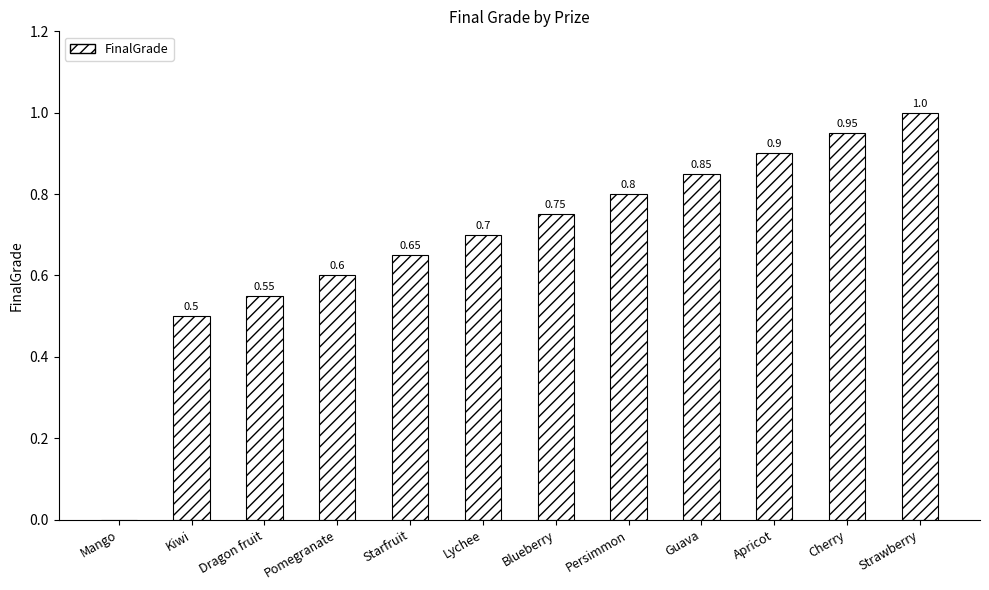

What is the change in value from Kiwi to Persimmon?

+0.3